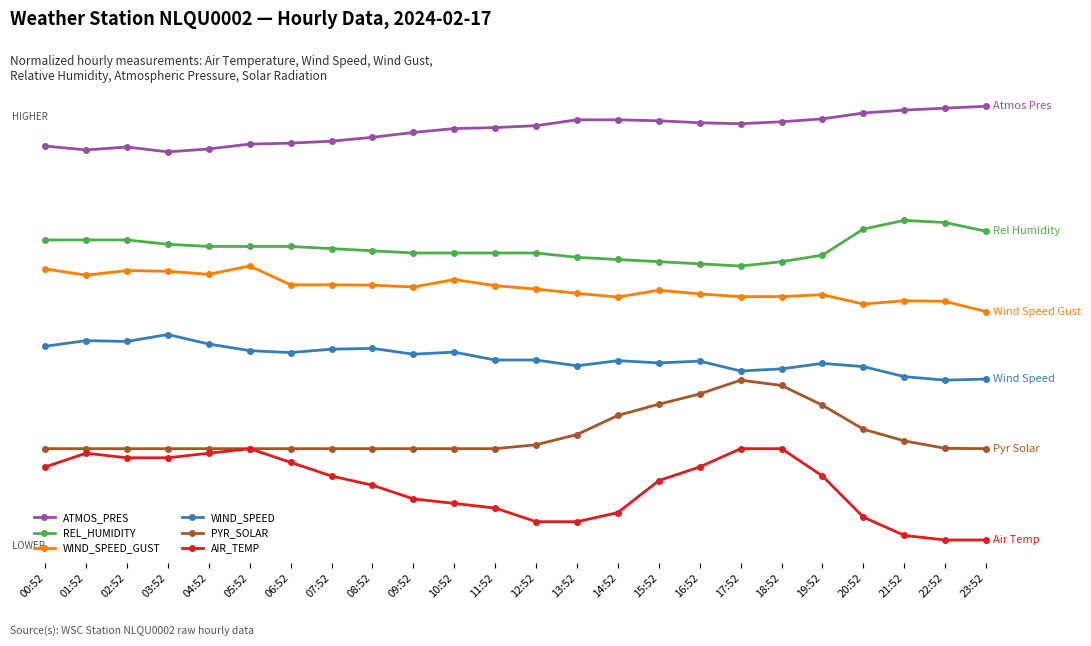

At 06:52, list the series in order from largest to smallest.

ATMOS_PRES, REL_HUMIDITY, WIND_SPEED_GUST, WIND_SPEED, PYR_SOLAR, AIR_TEMP